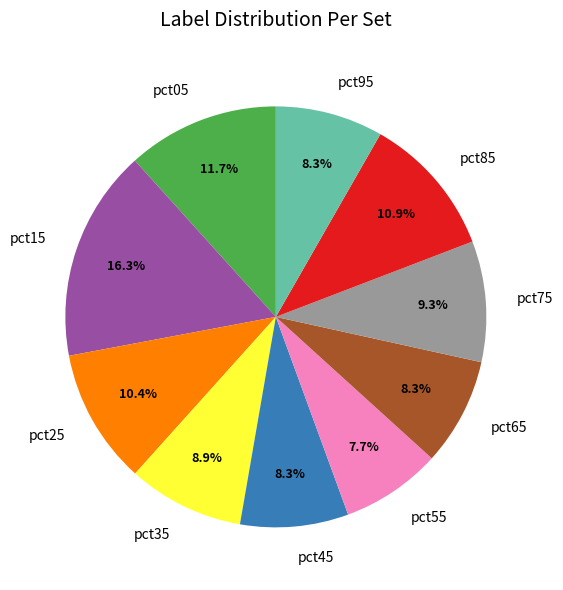

What percentage is NOT represented by pct35?

91.1%